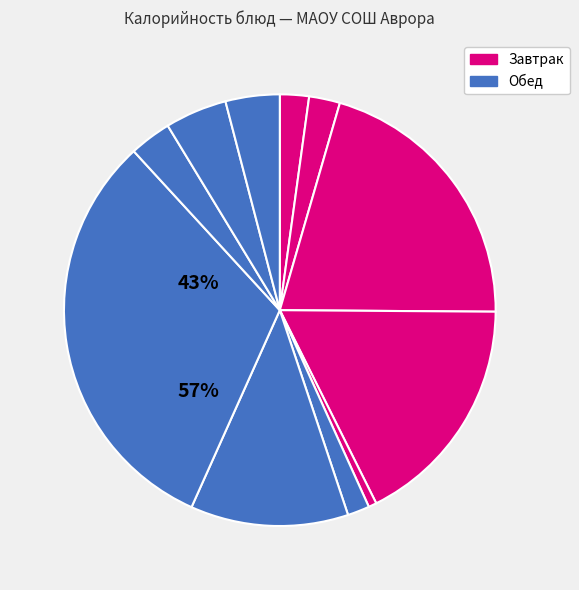

How many segments does this pie chart have?

11